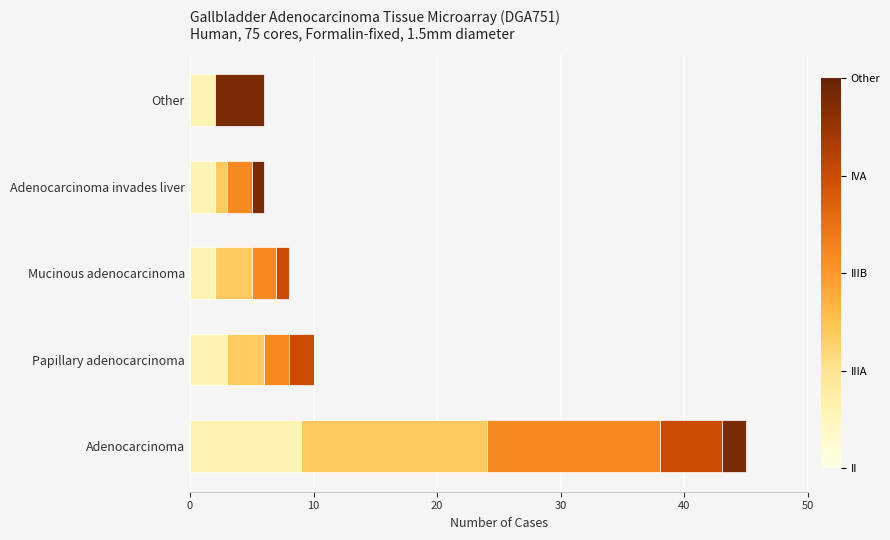

What is the total value across all series at Mucinous adenocarcinoma?

8